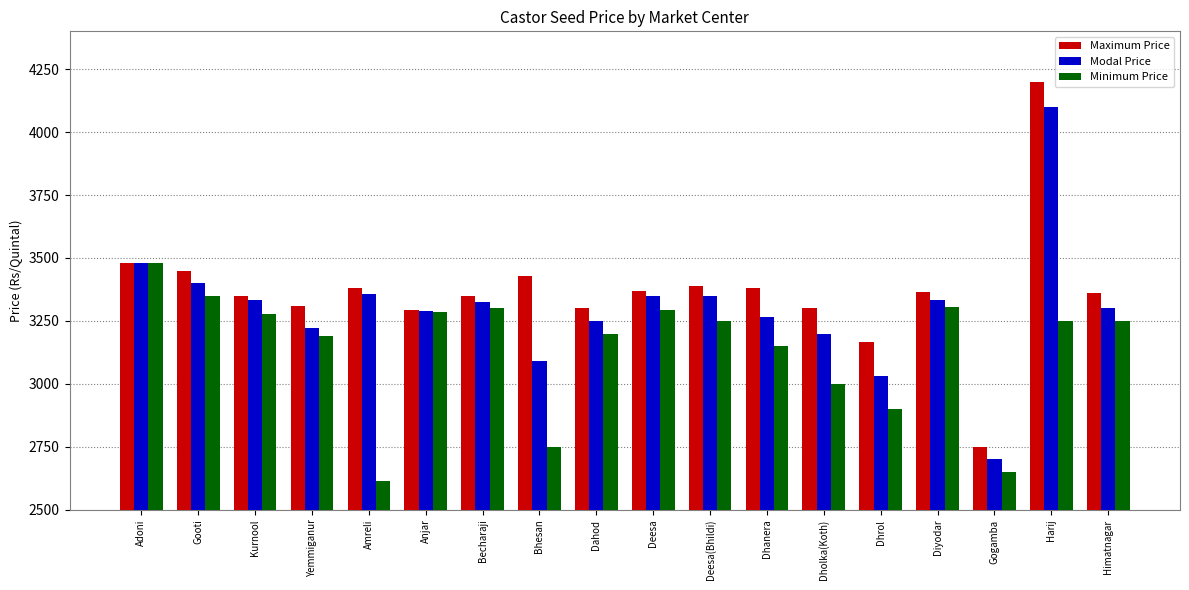

What is the difference between the maximum and second lowest values in the Modal Price series?

1070